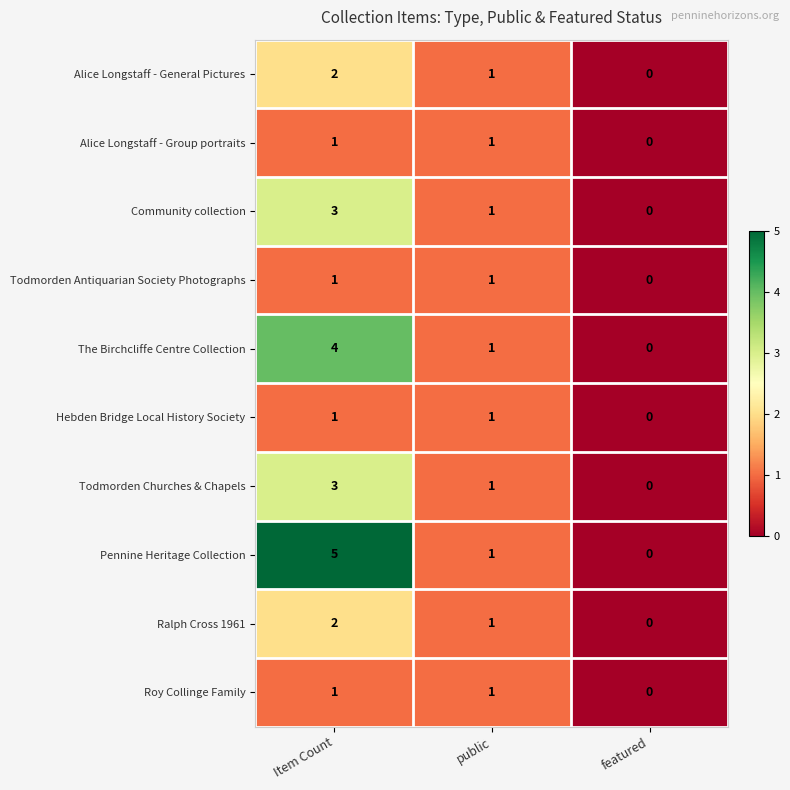

Count the Community collection values in the range 0 to 3.

3